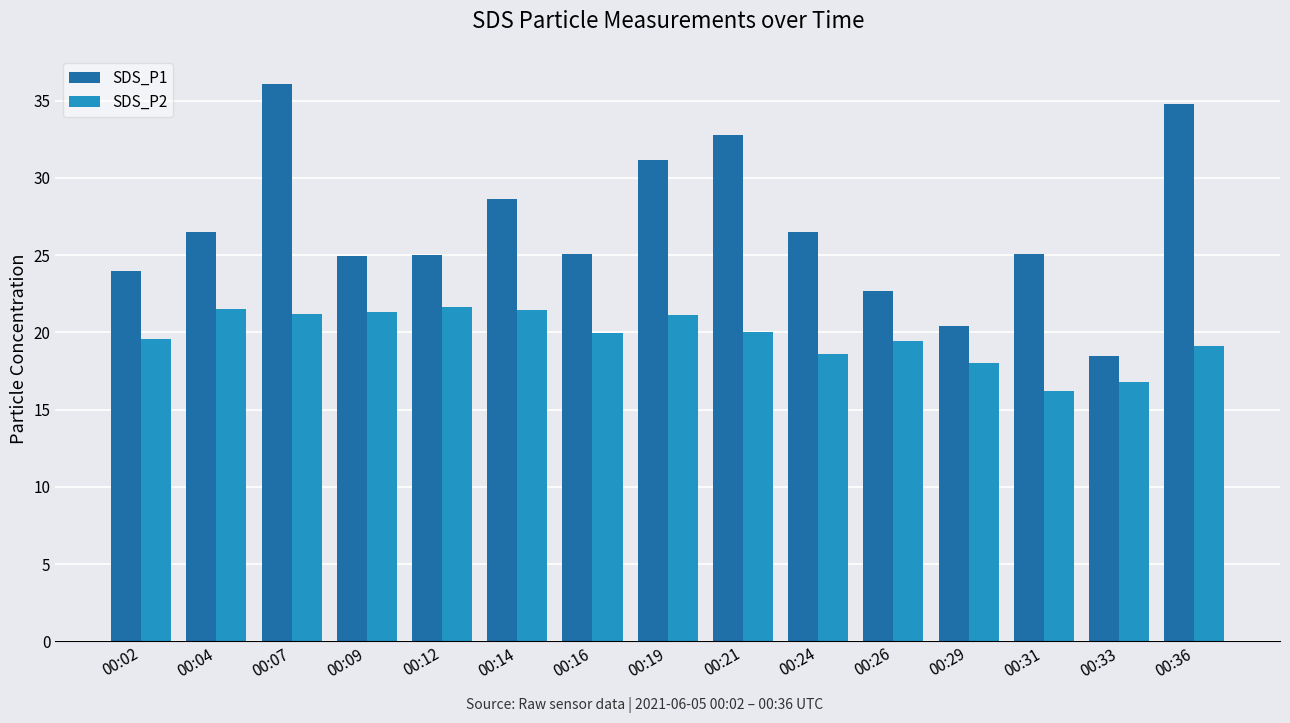

Rank the series by their average value, from lowest to highest.

SDS_P2, SDS_P1